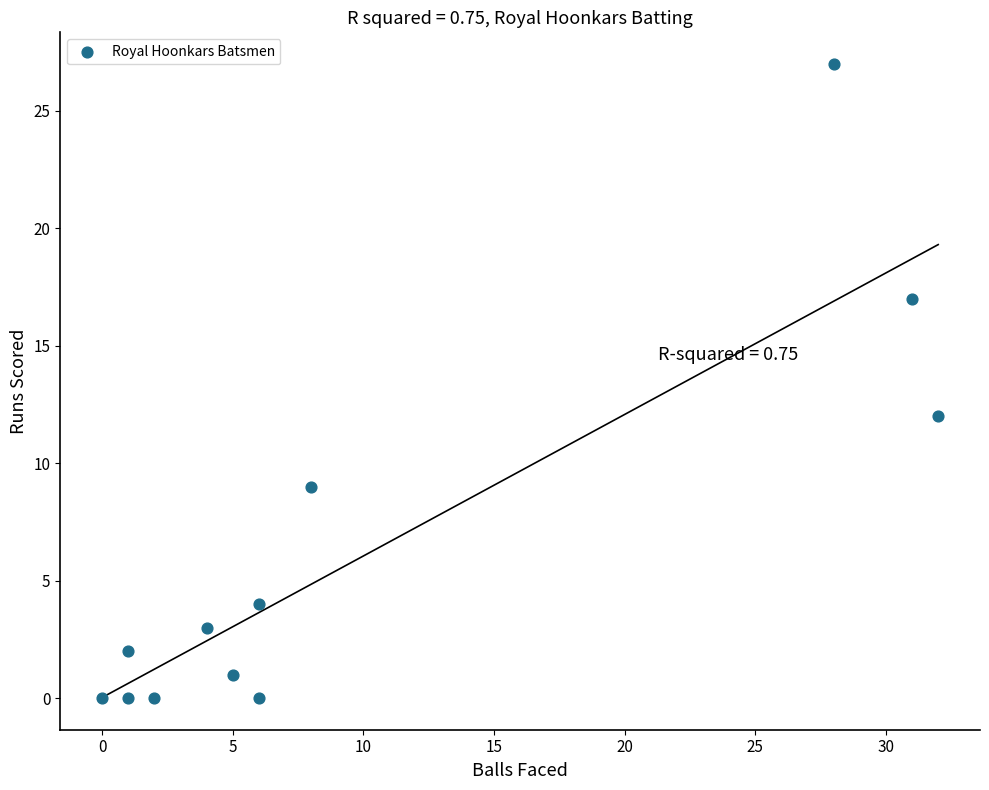

What is the range of Y values (max minus min)?

27